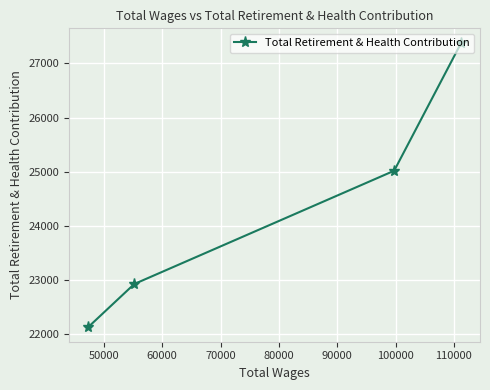

What is the average value?

24363